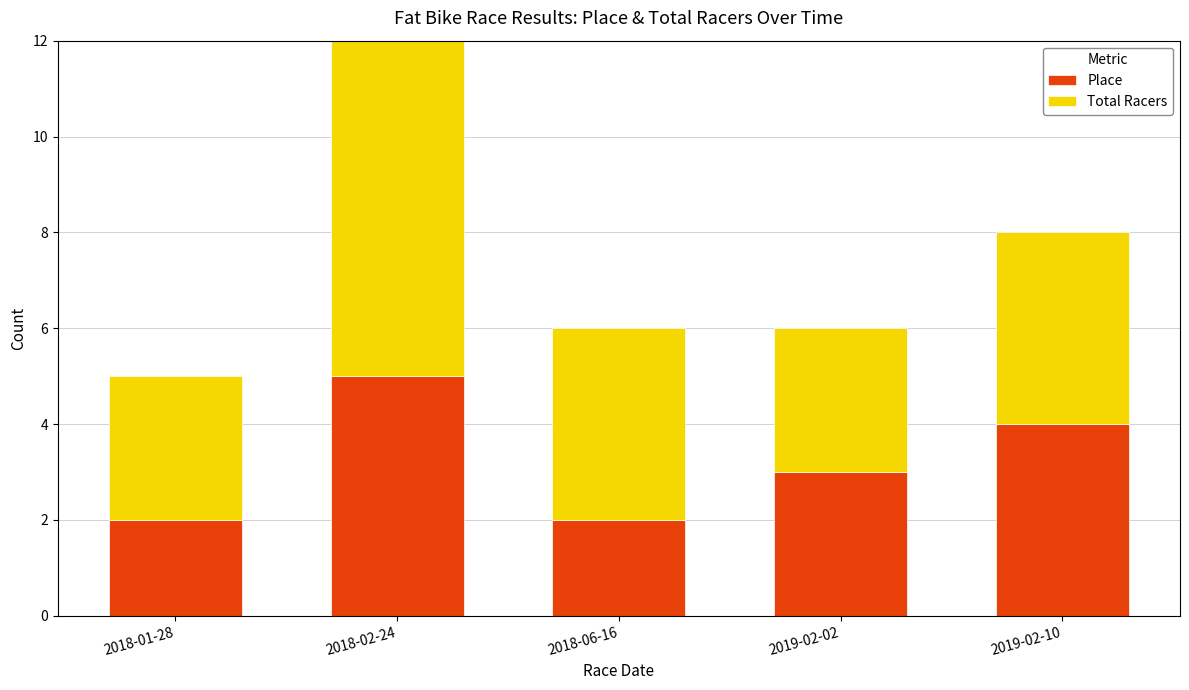

Read the Place value at 2019-02-10.

4